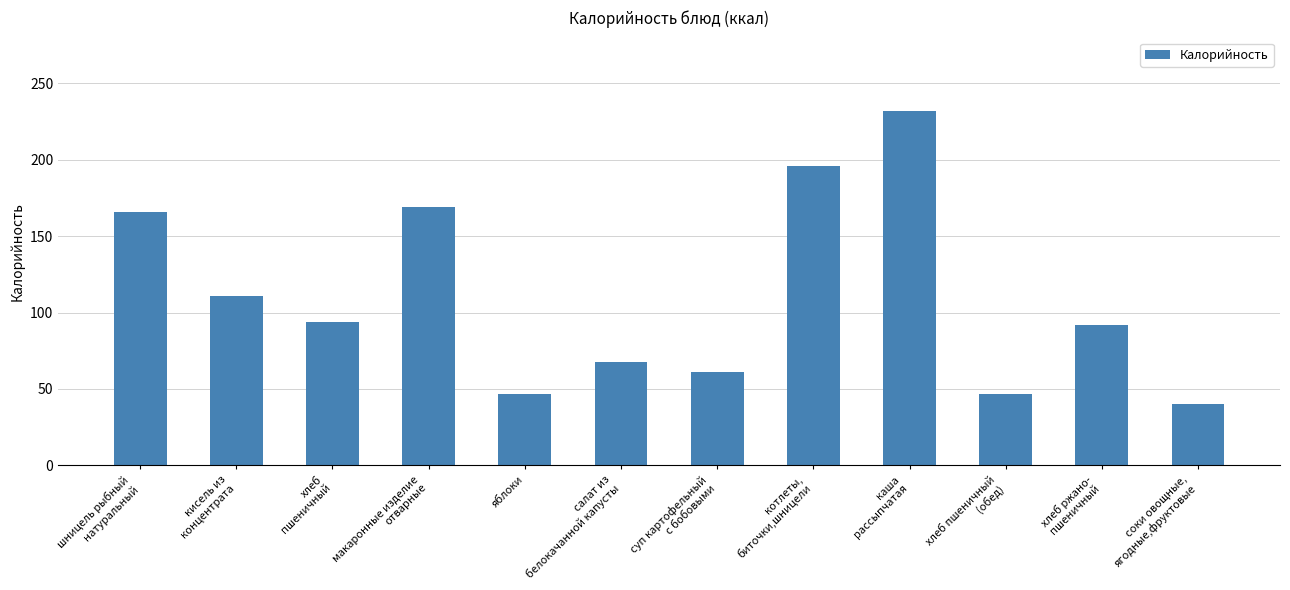

What is the change in value from хлеб
пшеничный to каша
рассыпчатая?

+138.3